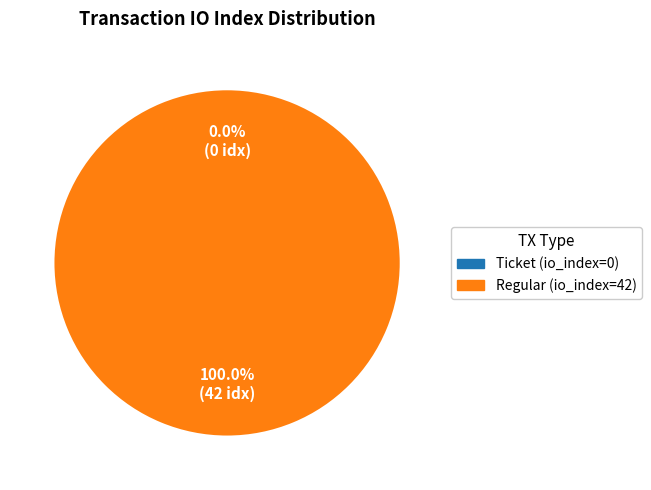

Does any single category account for the majority?

Yes